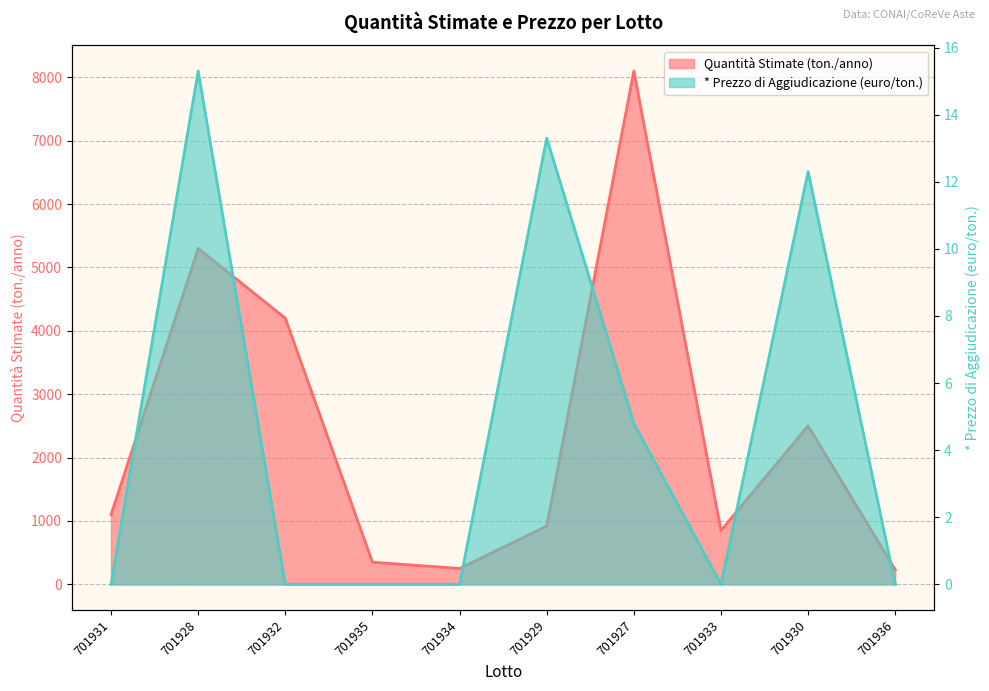

Where is * Prezzo di Aggiudicazione (euro/ton.) nearest to the value 7?

701927